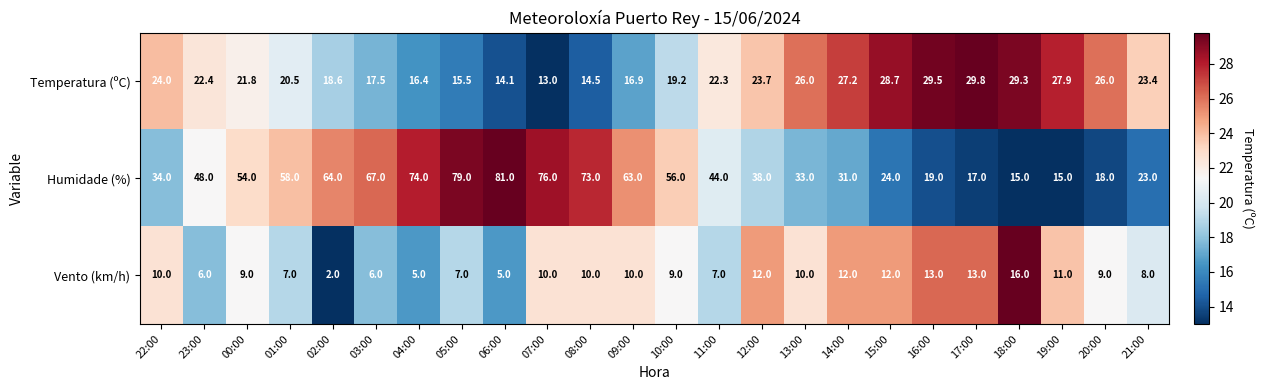

Which category has the lowest value across all series?

02:00